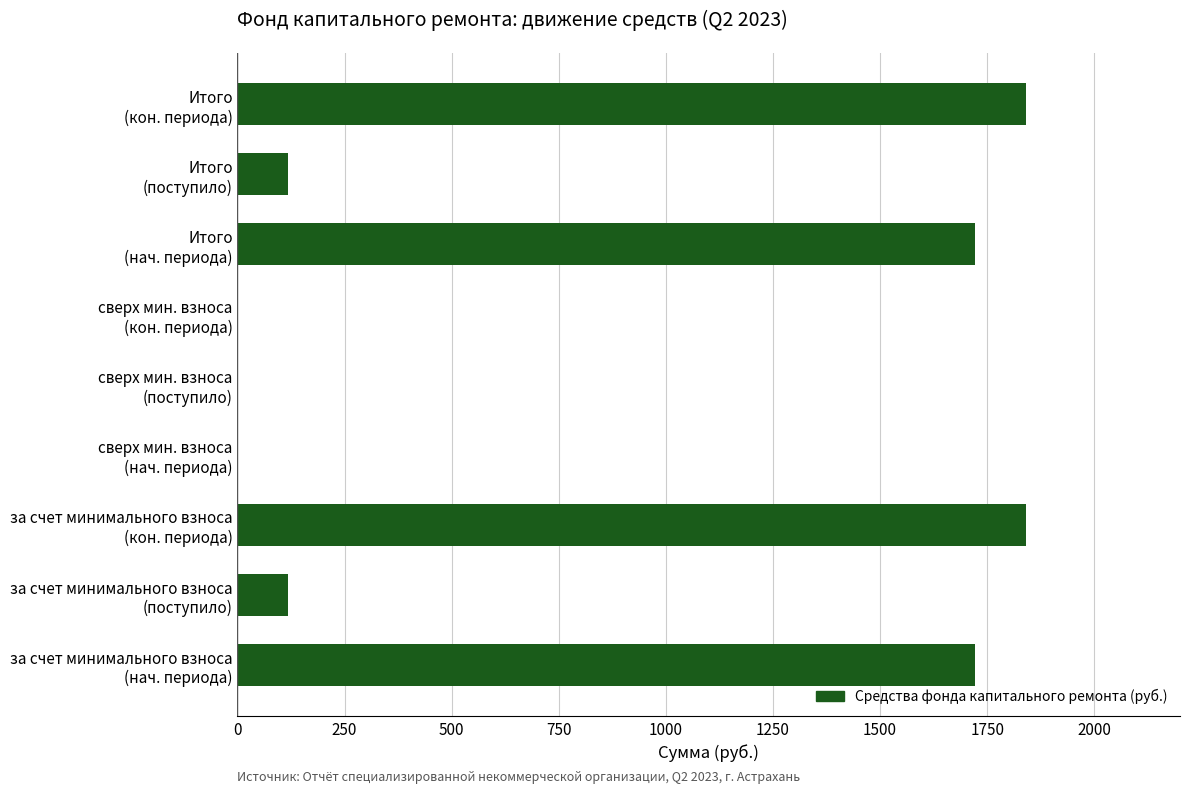

What is the sum of all values?

7361.1